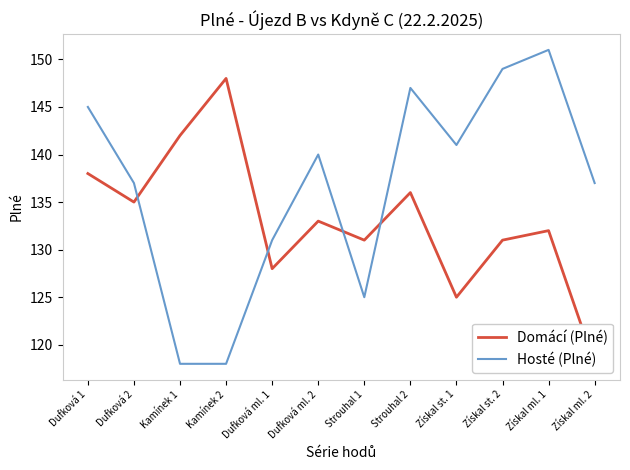

What is the label of the 8th point from the left?

Strouhal 2